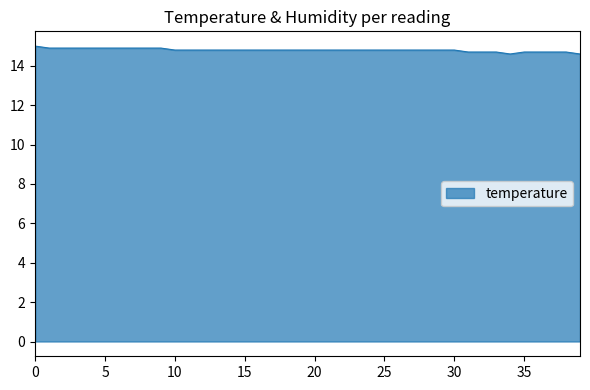

What is the greatest value displayed?

15.0